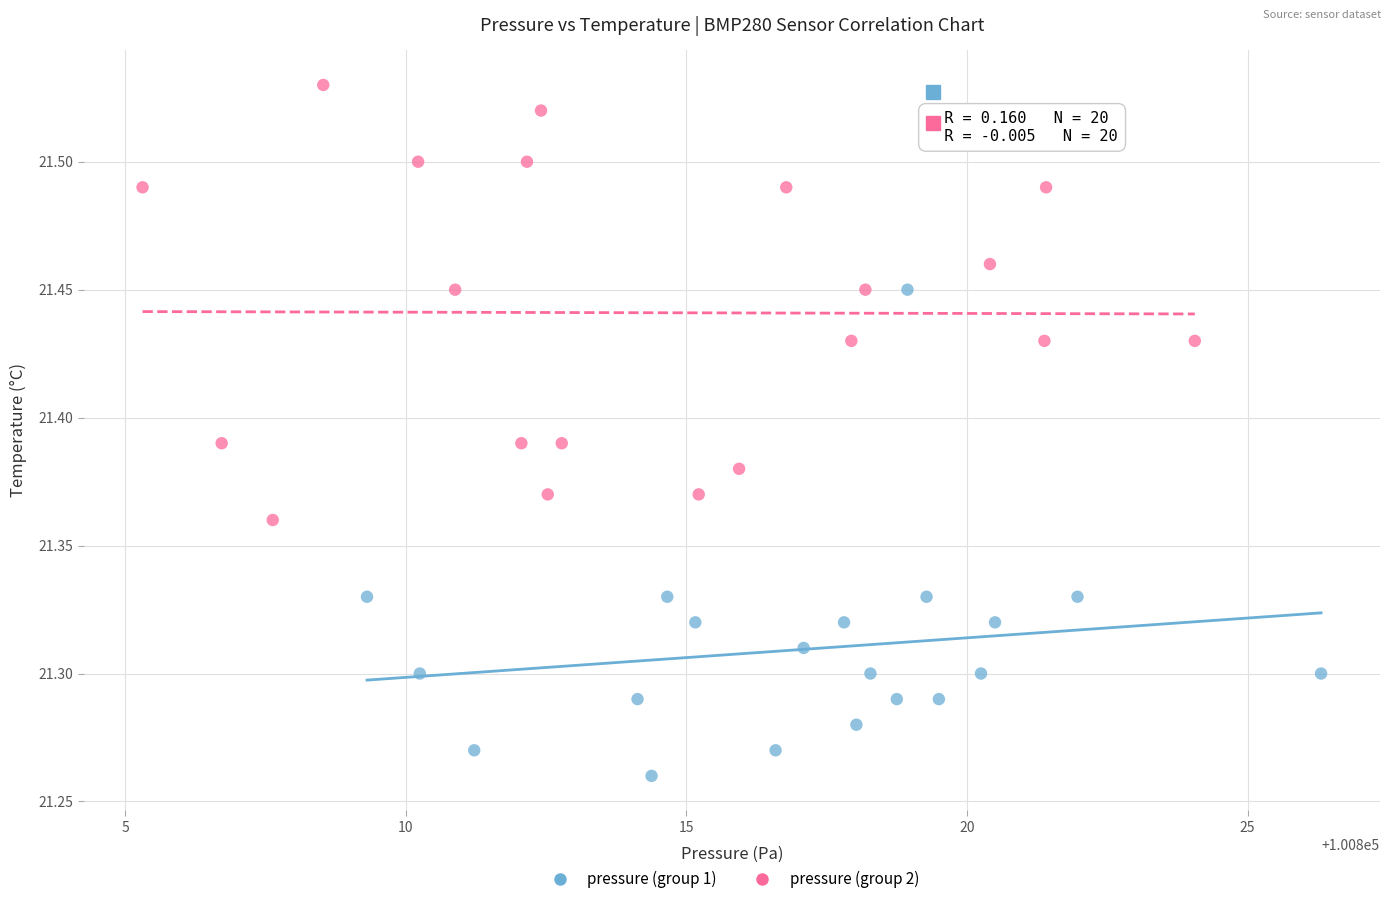

Which series has the widest spread of Y values?

pressure (group 1)